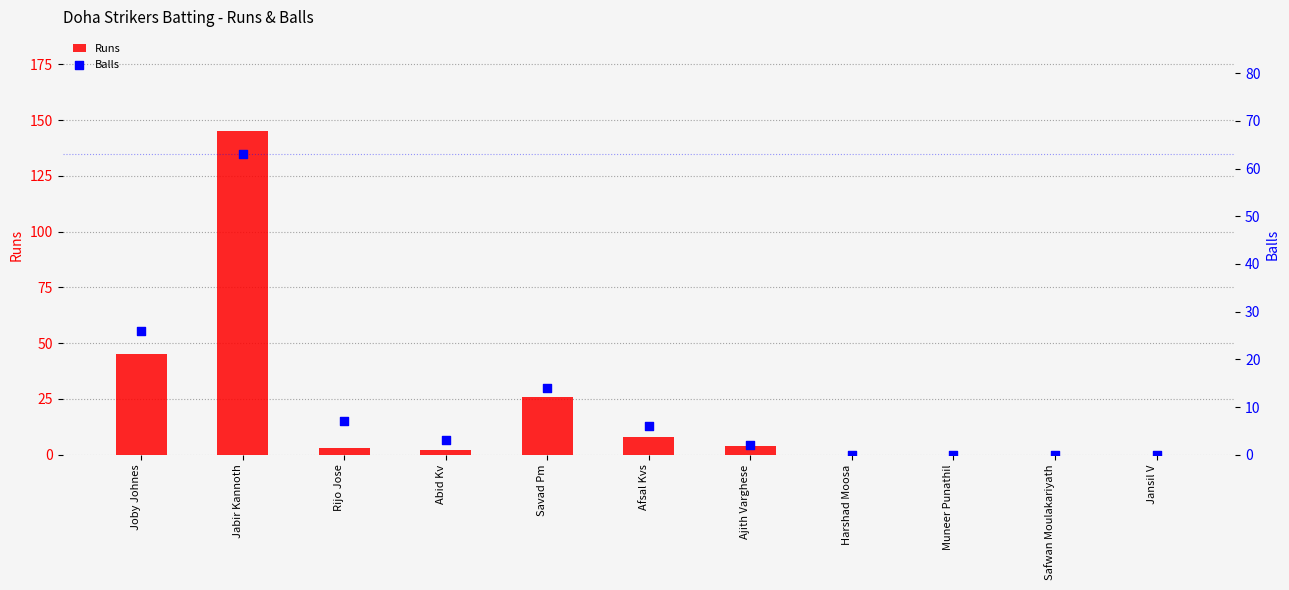

Which series has the largest Y range (max minus min)?

Runs